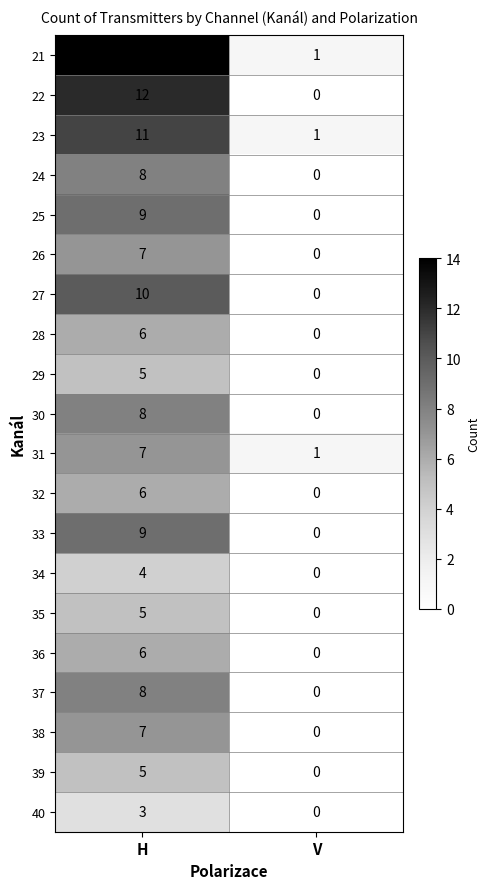

Where is 21 nearest to the value 7?

V